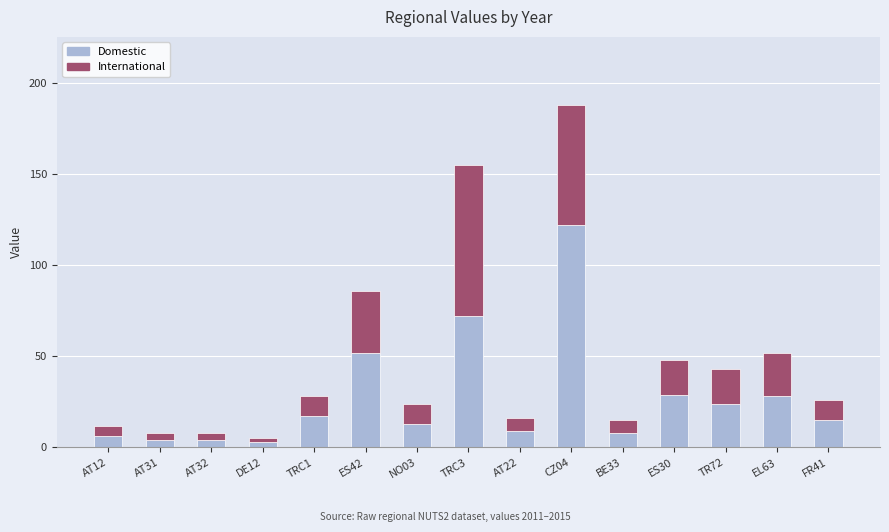

The value of Domestic at FR41 is 15. True or false?

True